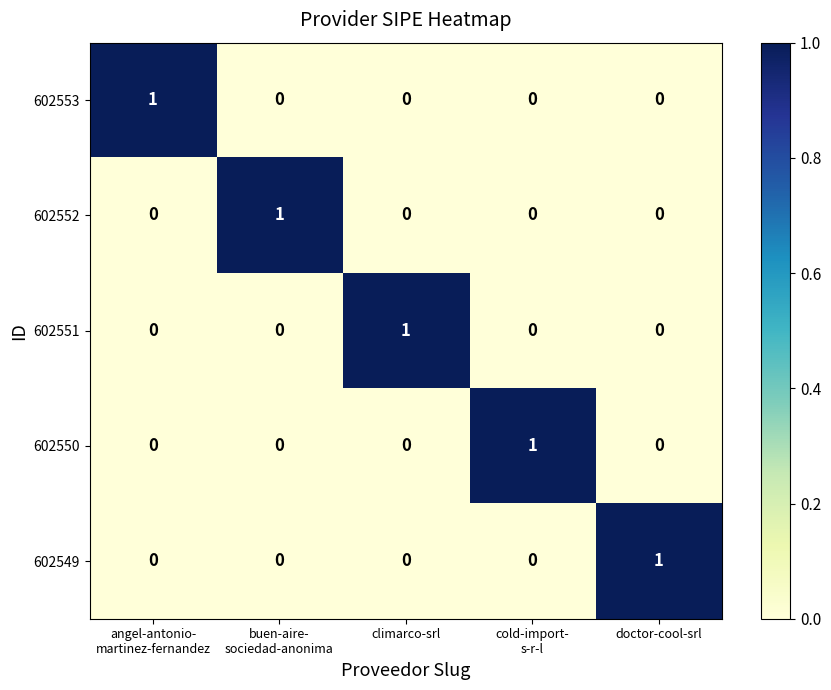

What is the total value across all series at doctor-cool-srl?

1